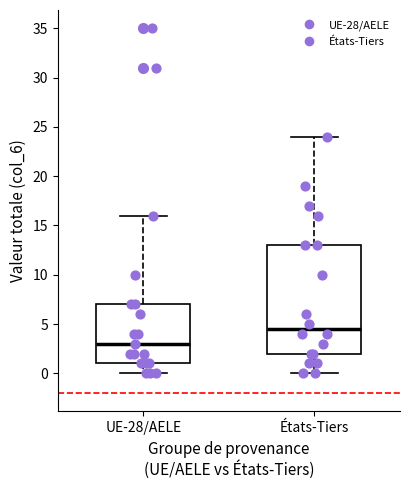

Where does the lower whisker of the box for UE-28/AELE end on the y-axis? The values are not printed on the chart, so give them approximately, as read against the axis.

0.0